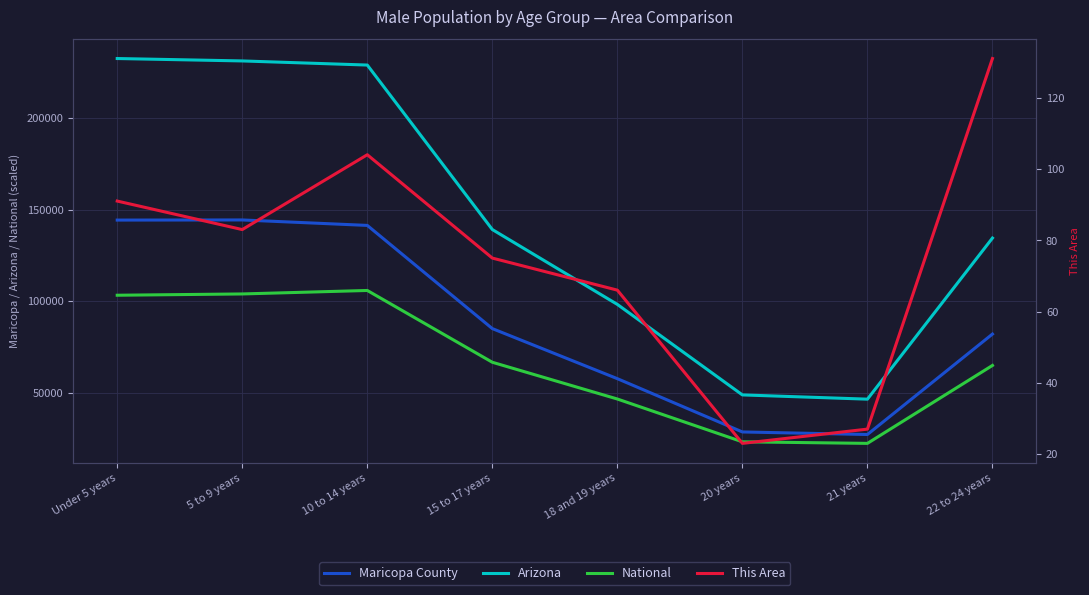

True or false: This Area and National intersect in this chart.

False